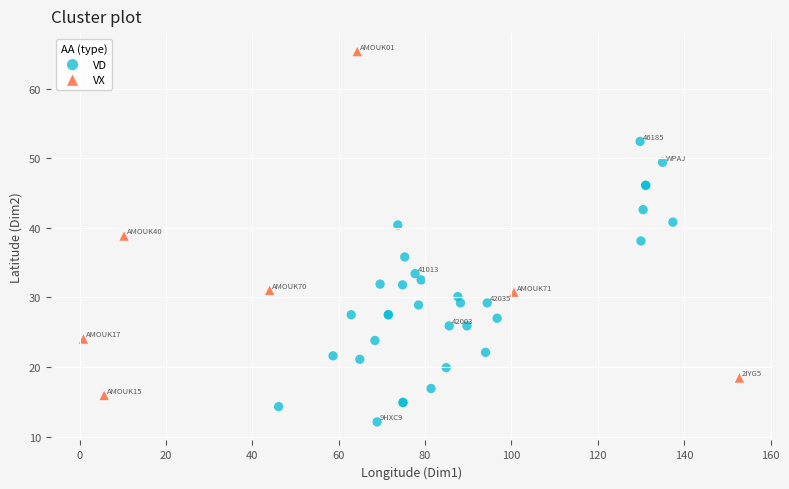

Which series reaches the maximum Y coordinate?

VX